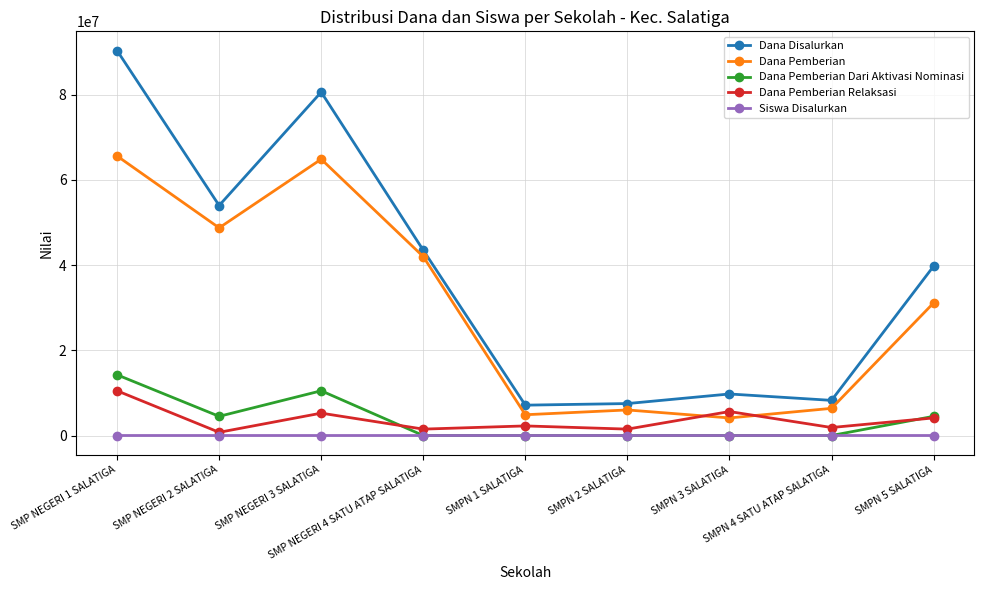

Between which two adjacent categories do Dana Pemberian Relaksasi and Dana Pemberian first intersect?

SMPN 2 SALATIGA and SMPN 3 SALATIGA